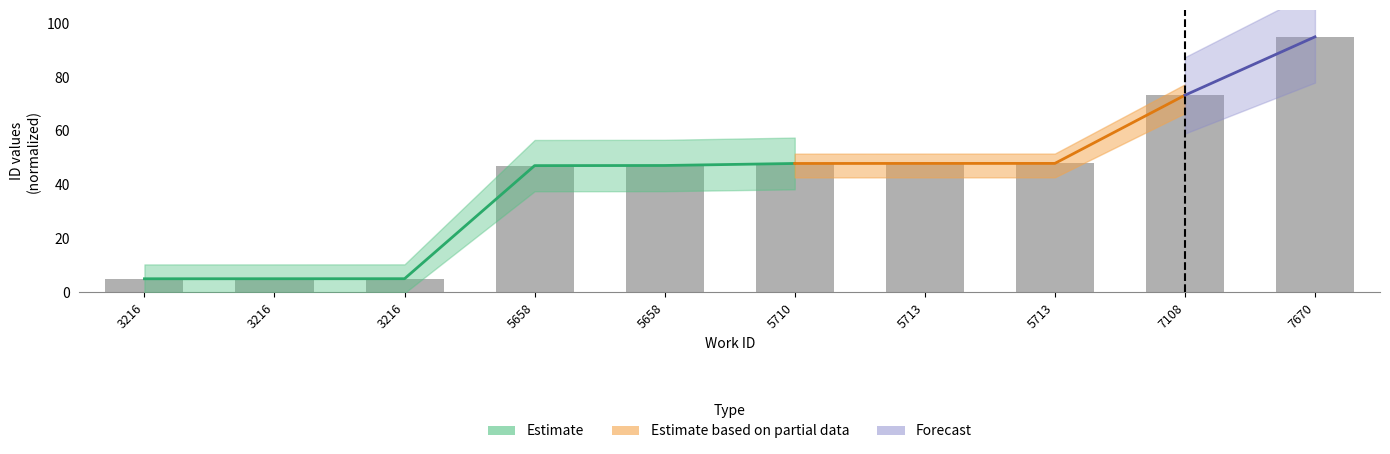

The value at 5658 is 83.8. True or false?

False